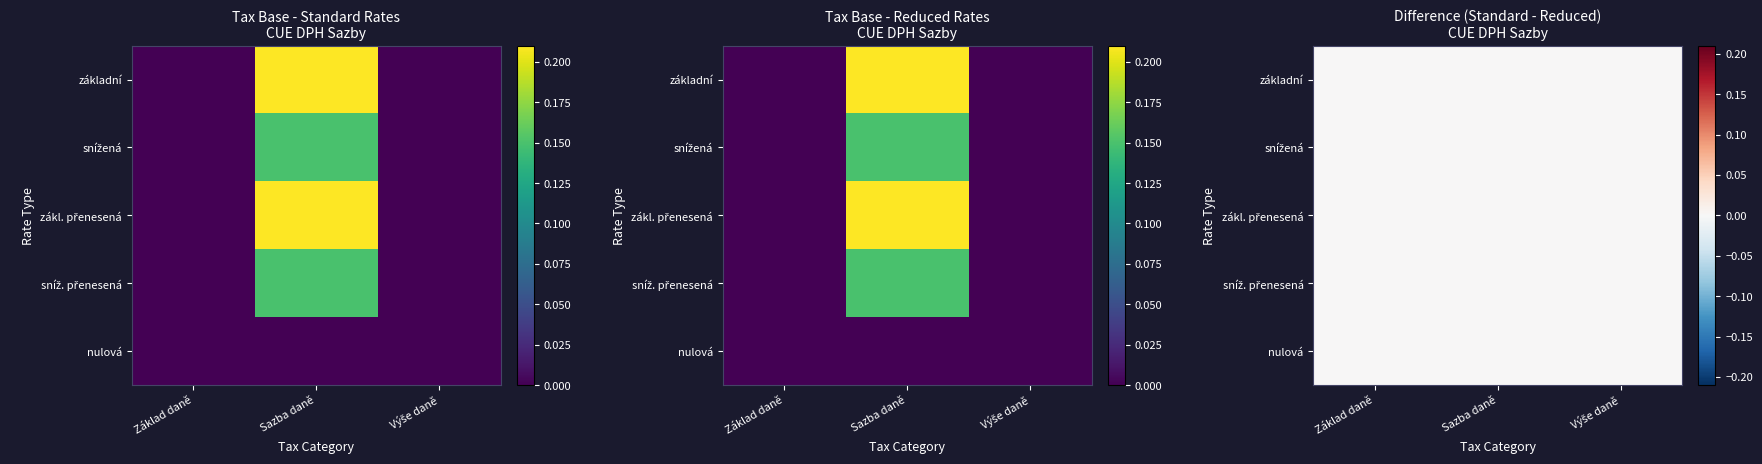

Is it true that základní equals -0.1 at Výše daně?

False